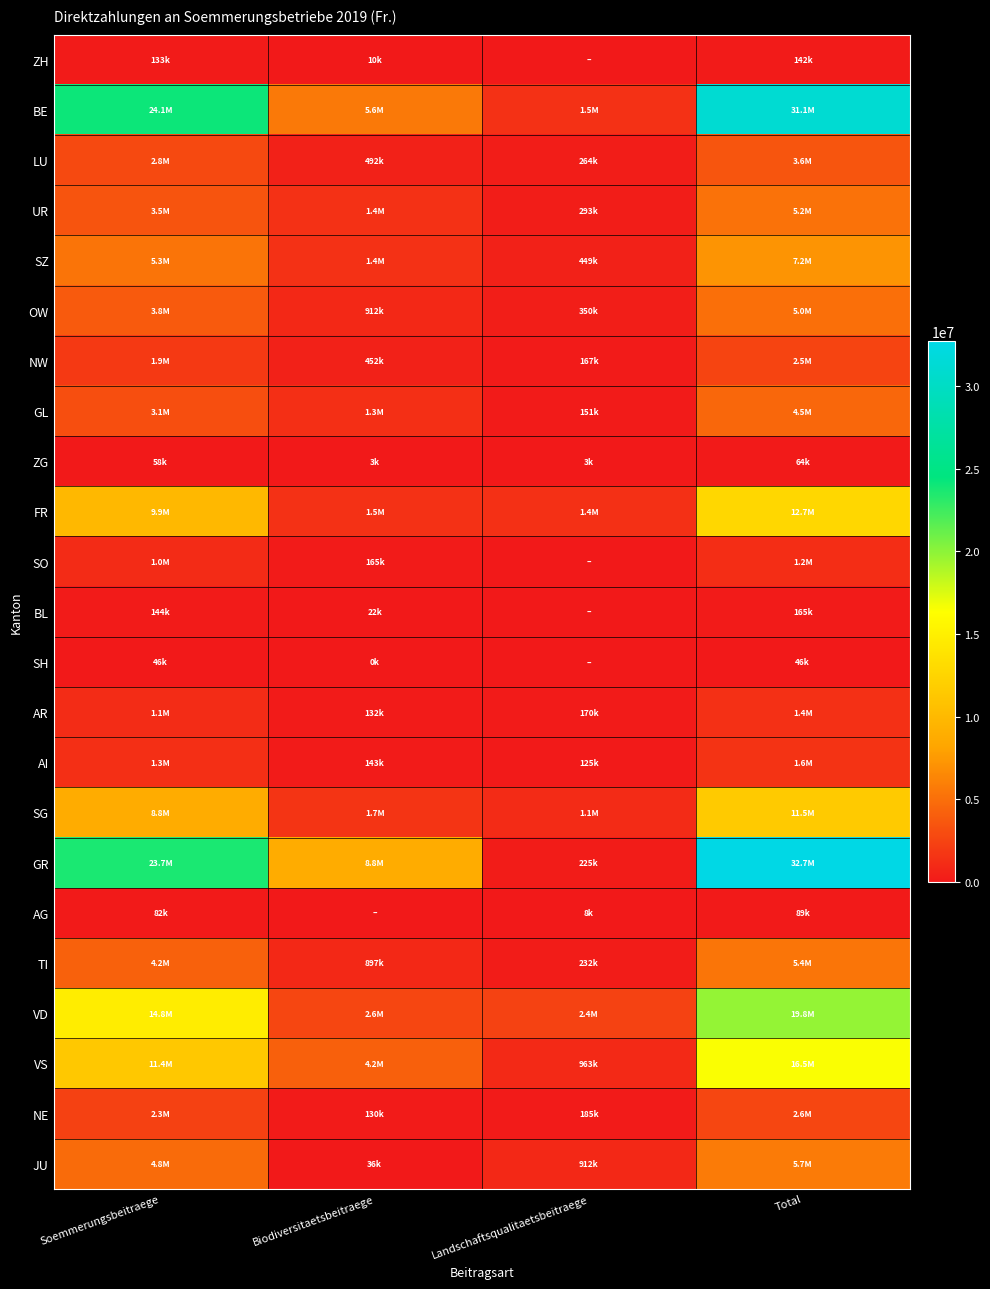

At which category is the sum across all series the highest?

Total